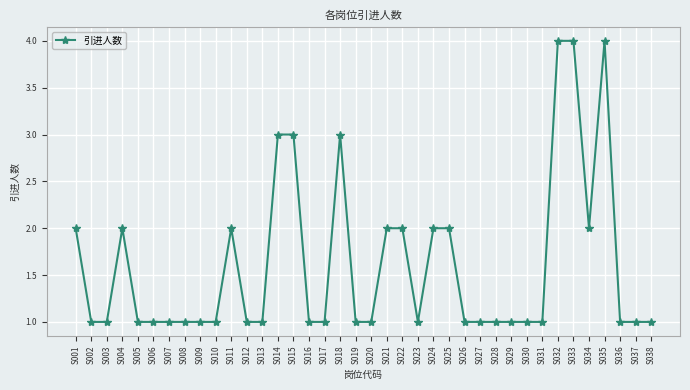

Read the value at S021.

2